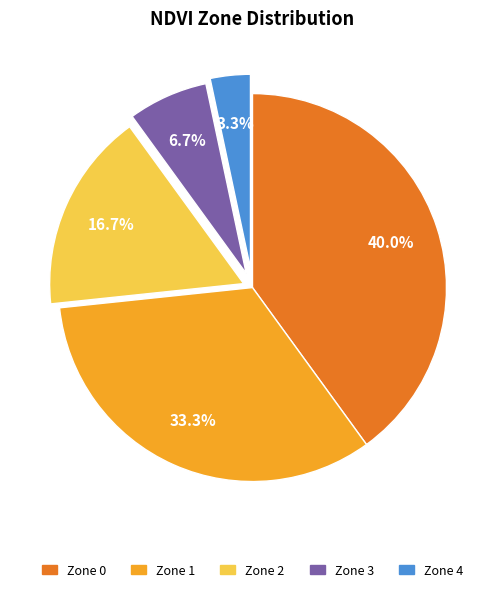

Does Zone 0 account for over 50% of the chart?

No